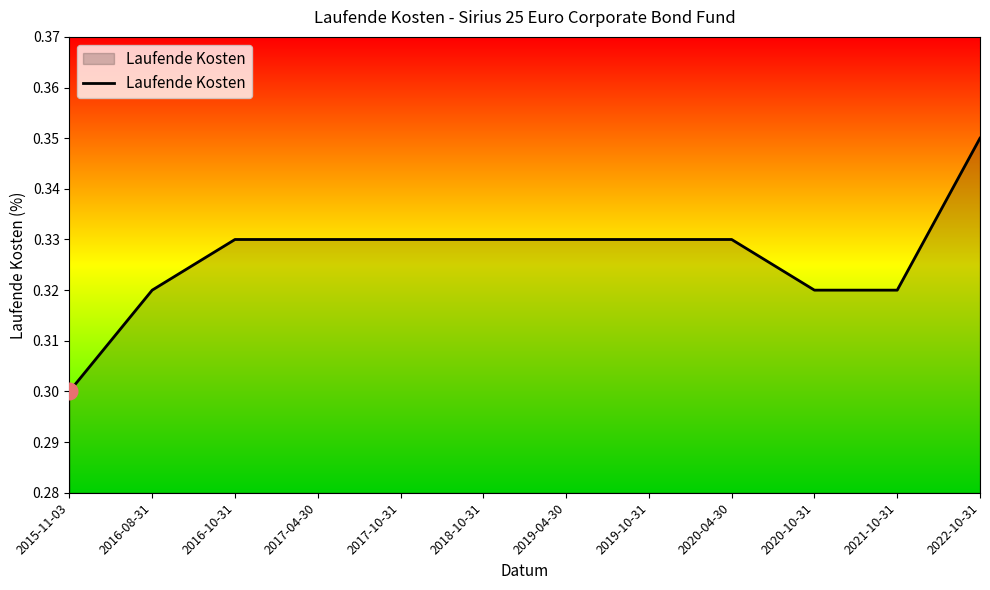

The value at 2022-10-31 is 0.3. True or false?

True